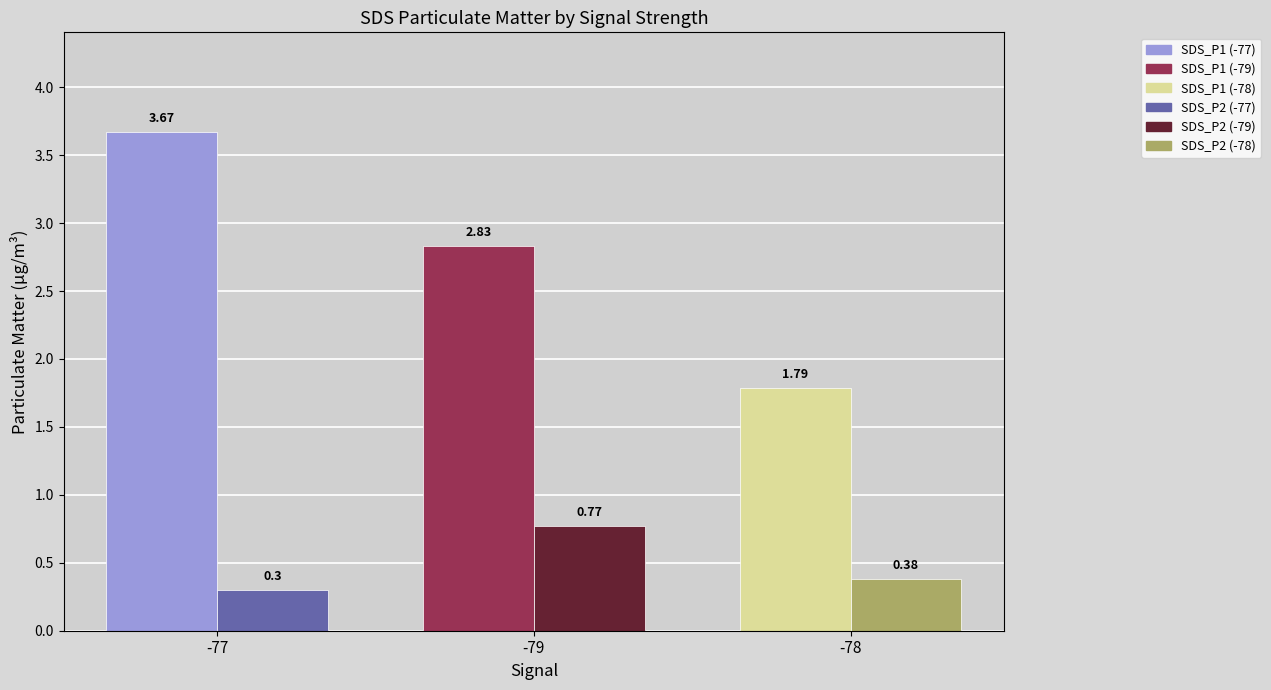

List the series in order of their peak value, lowest first.

SDS_P2, SDS_P1